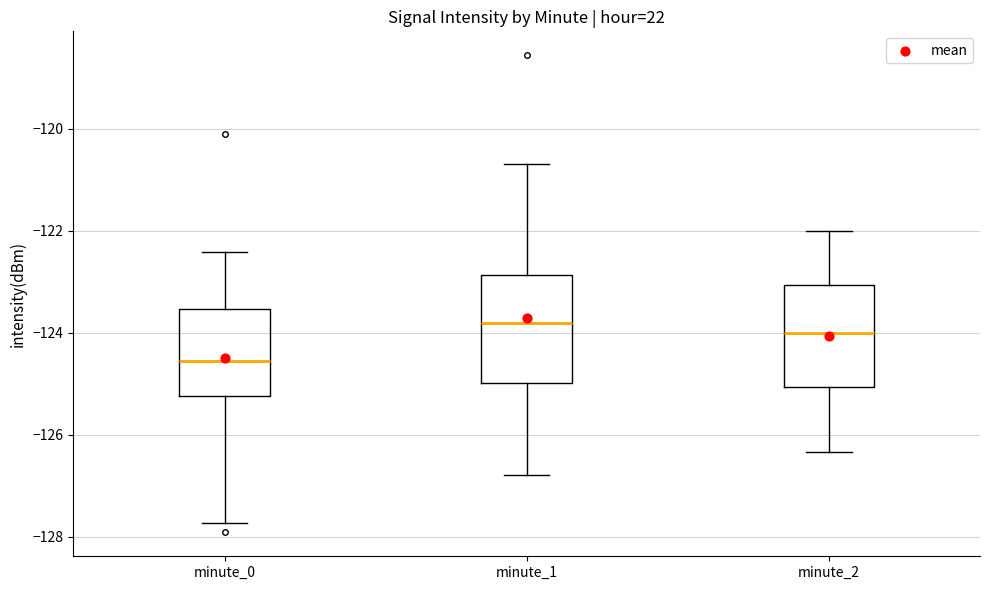

Which box's median line is the lowest?

minute_0